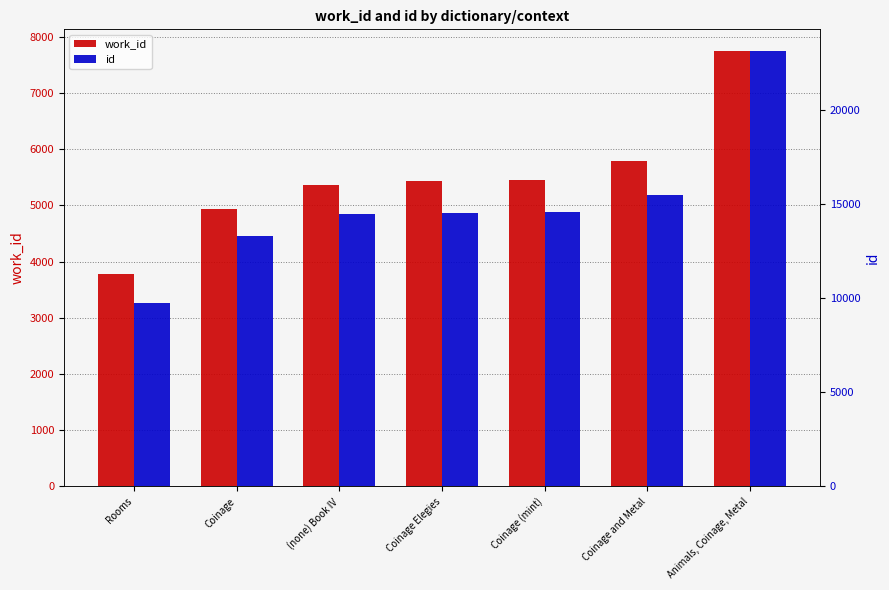

Which category has the lowest value in the work_id series?

Rooms